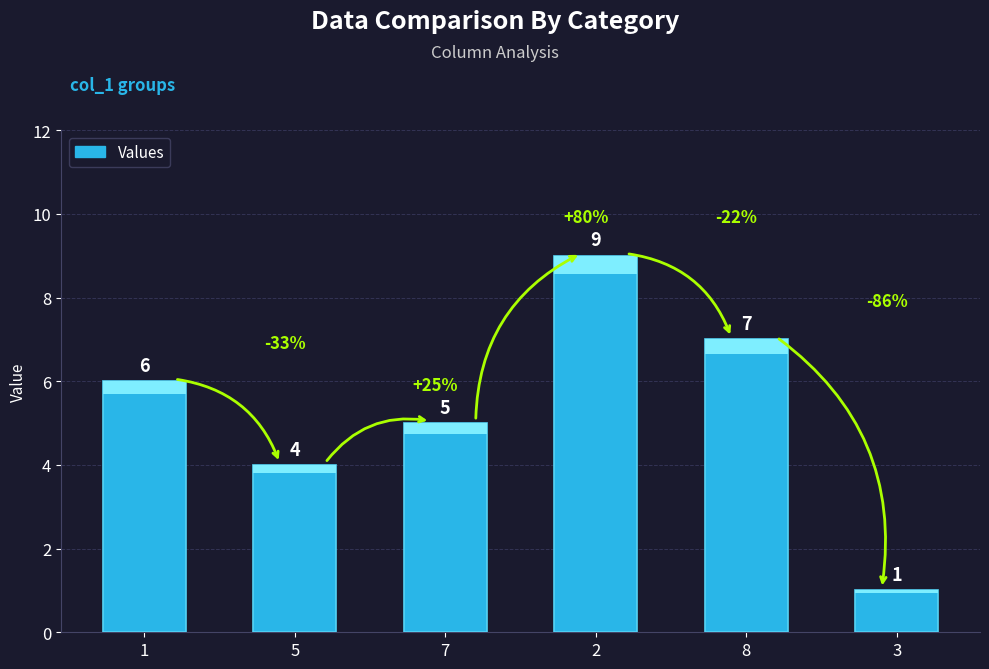

Which label corresponds to the smallest value in the chart?

3